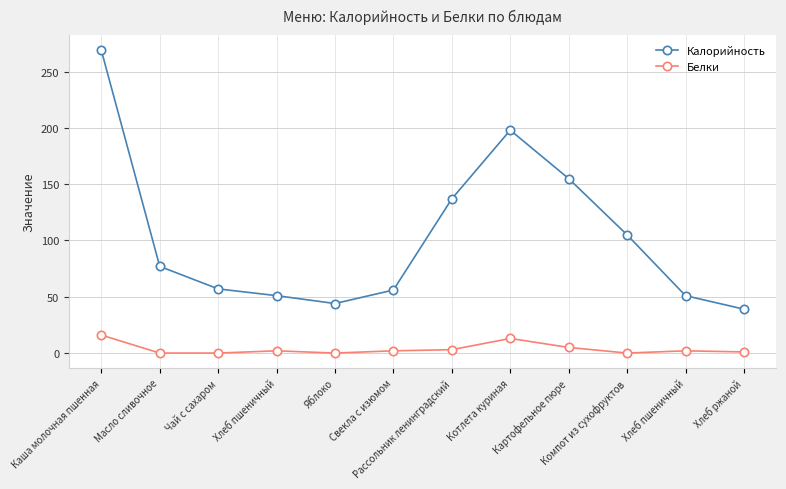

What is the label of the 3rd point from the left?

Чай с сахаром